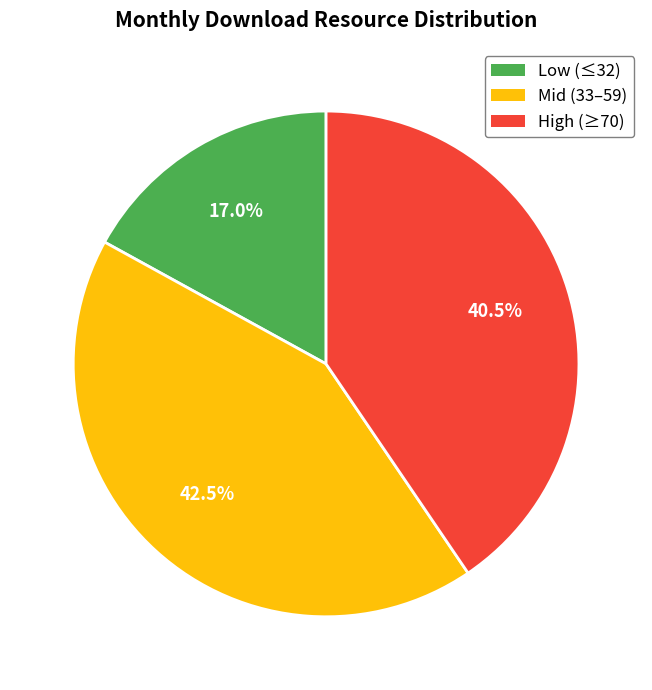

Count the number of slices in the pie.

3